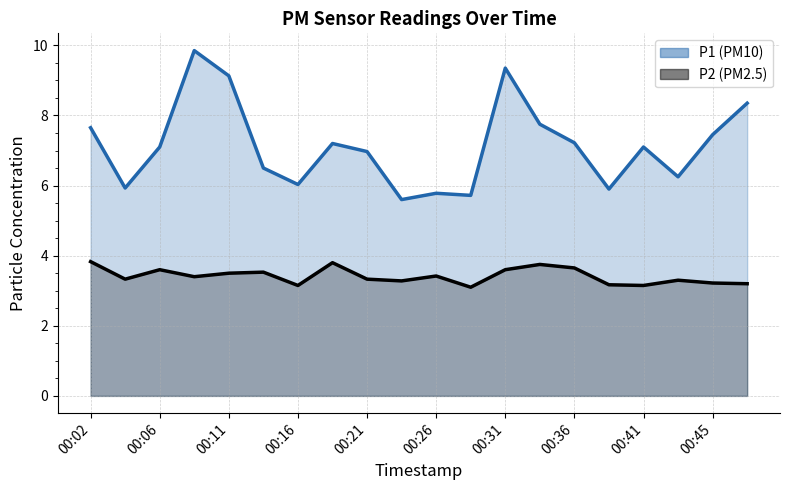

Which series has the largest range (max minus min)?

P1